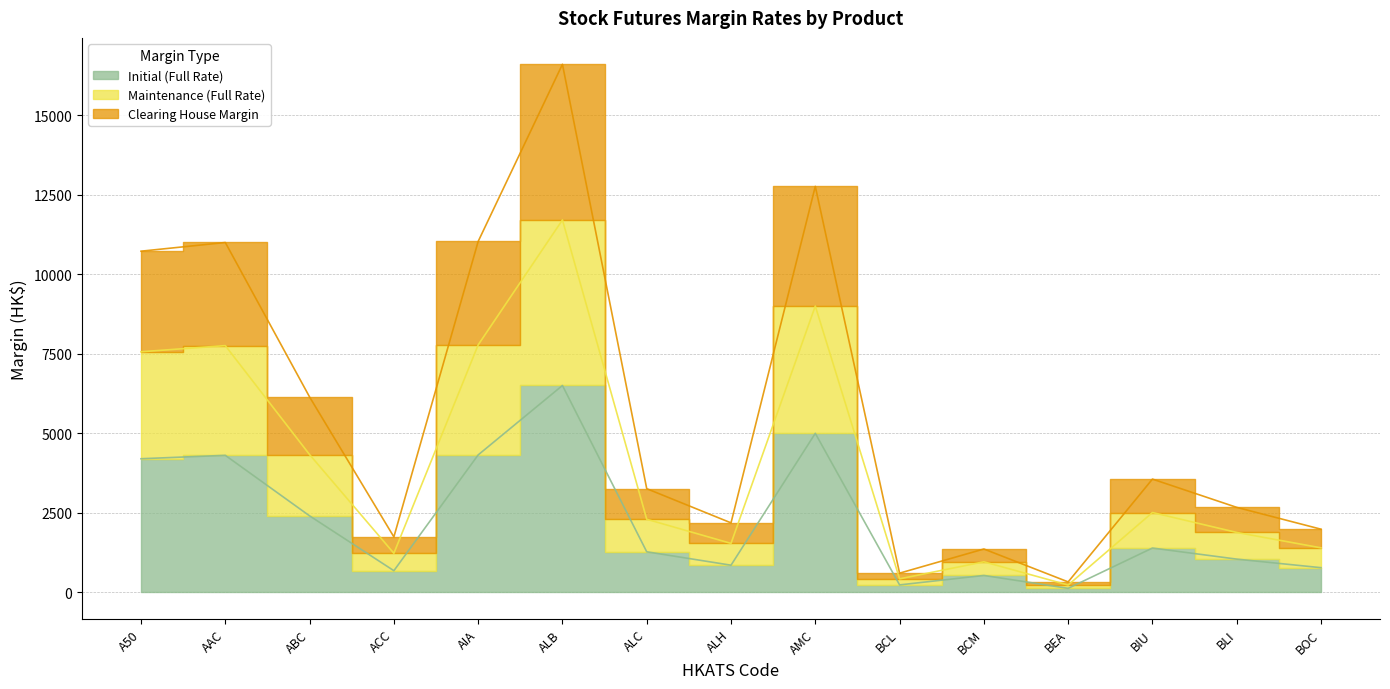

How many distinct data groups are displayed?

3